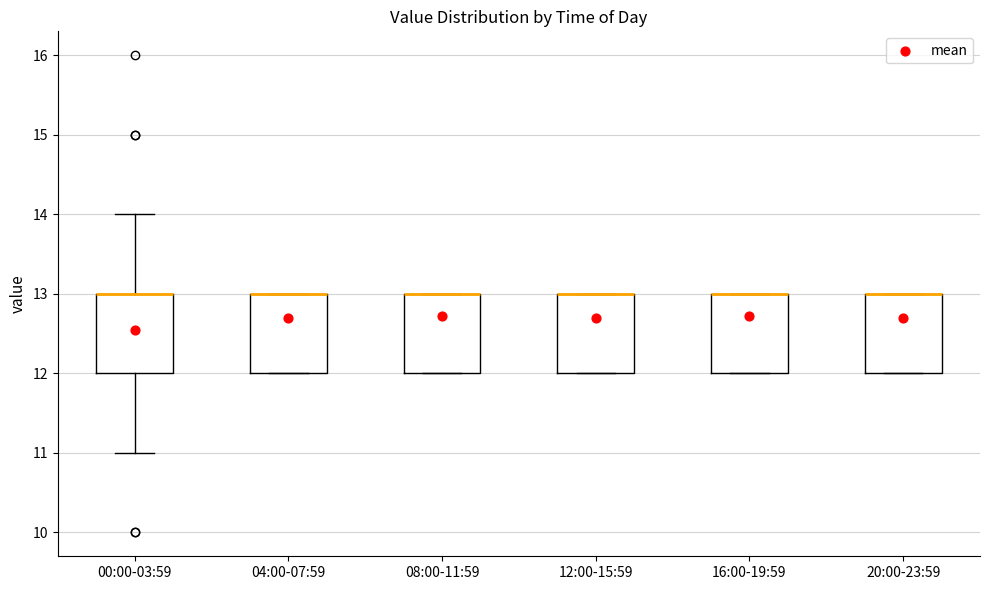

Where is the upper edge of the box for 04:00-07:59 on the y-axis? The values are not printed on the chart, so give them approximately, as read against the axis.

13